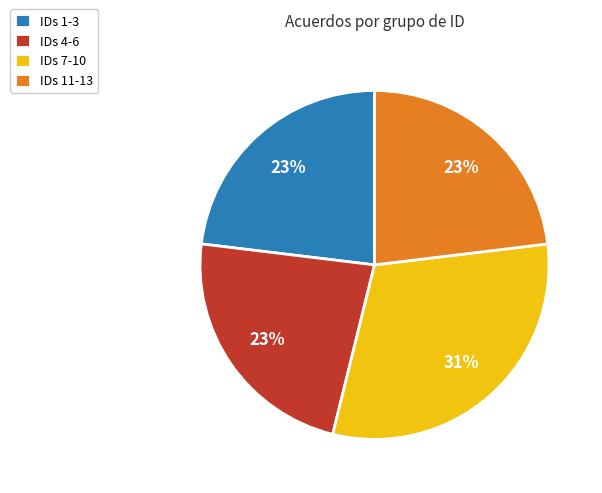

Between IDs 11-13 and IDs 7-10, which is larger?

IDs 7-10